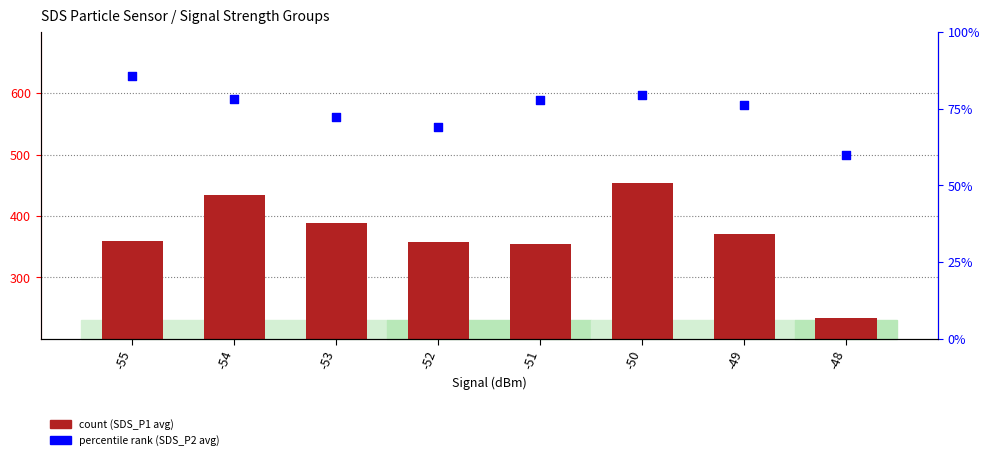

At which category is the sum across all series the highest?

-50